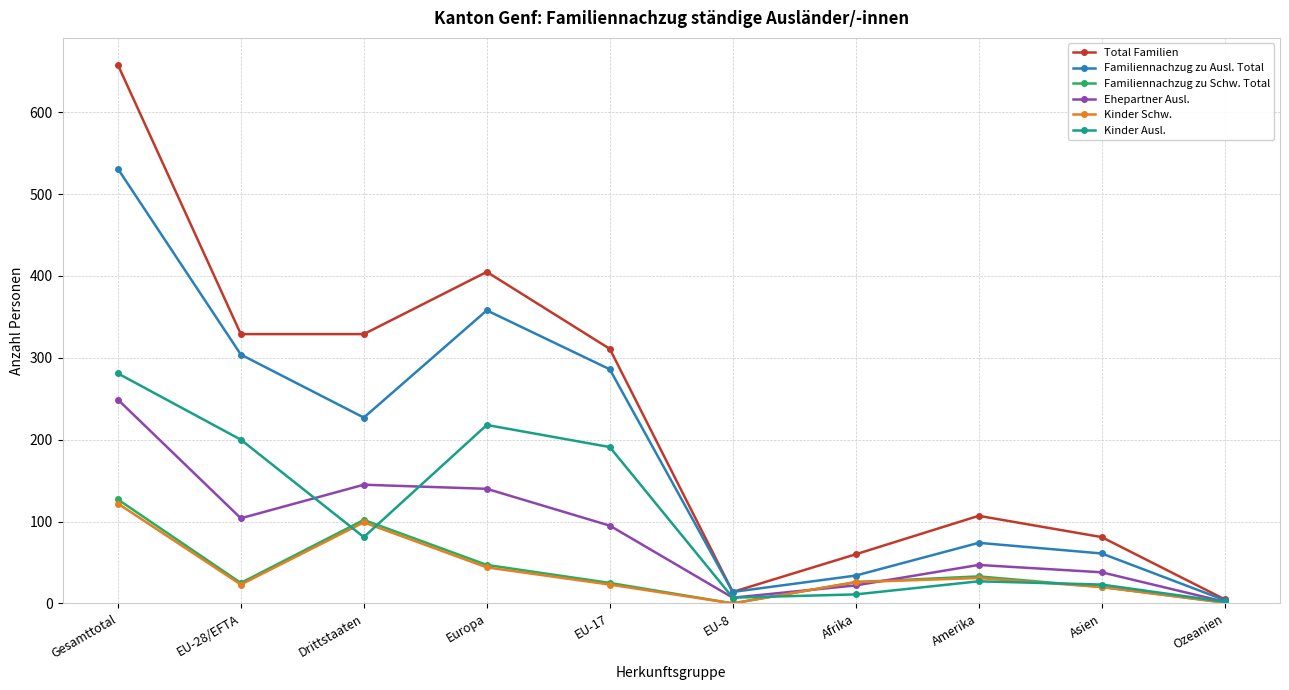

Does the chart display data point markers on the line(s)?

Yes